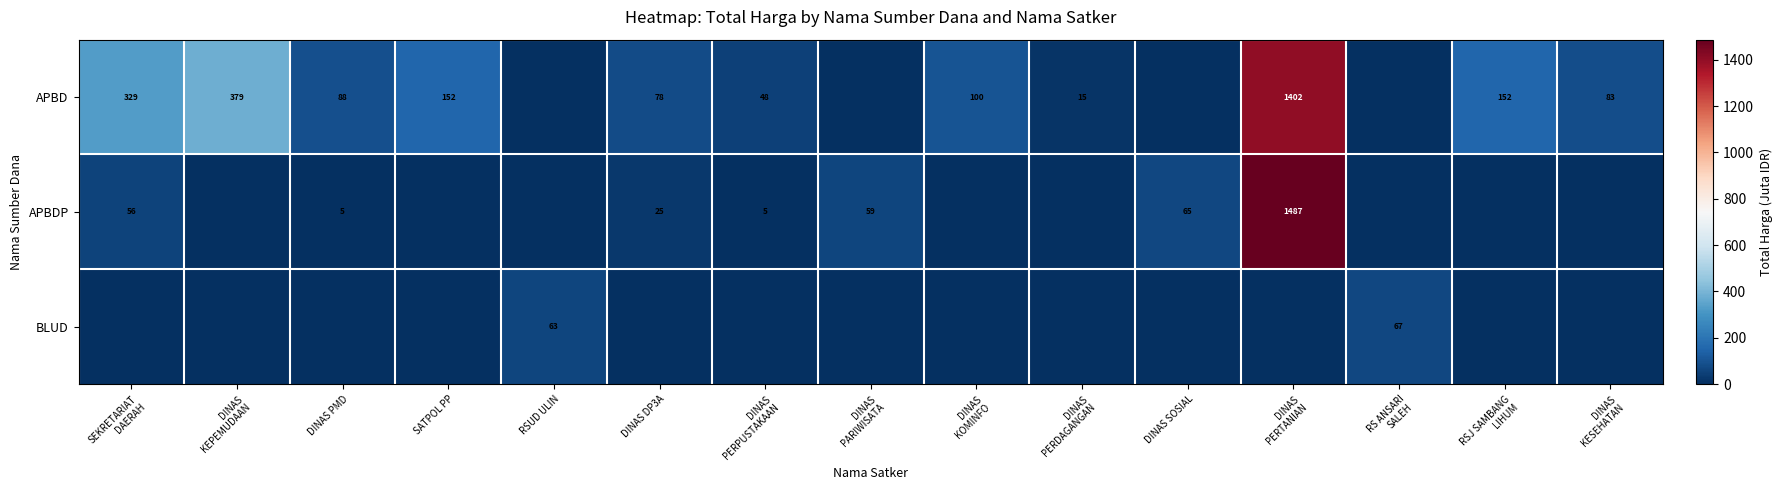

How many distinct data groups are displayed?

3